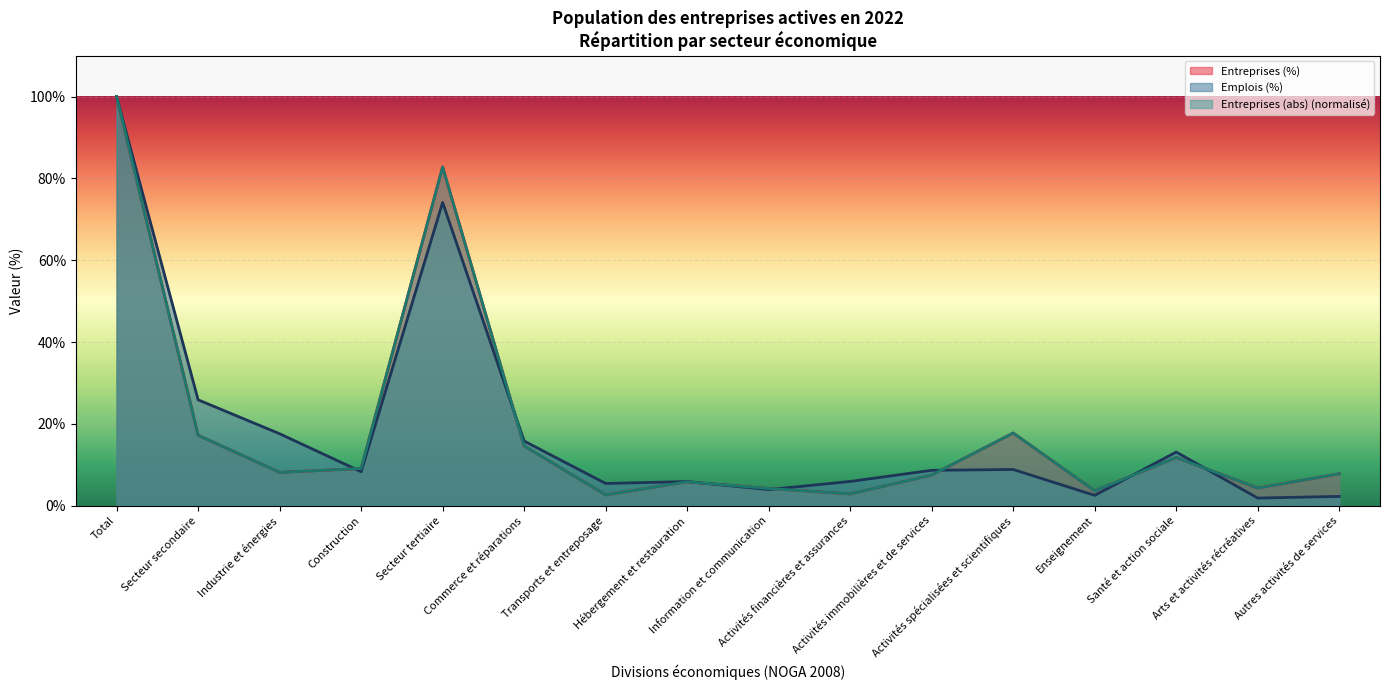

True or false: Entreprises (%) has more than 1 points higher than both neighbors.

True